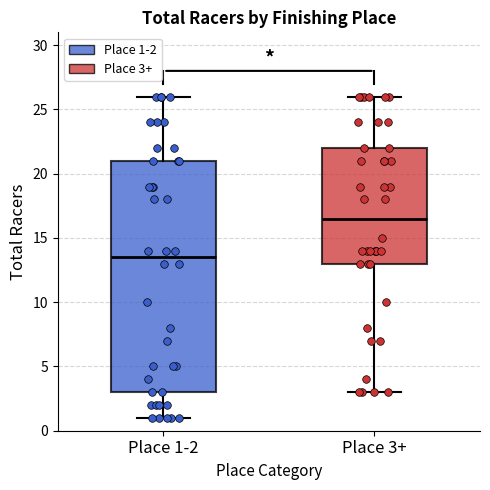

Comparing the boxes themselves (not the whiskers), which one is the tallest?

Place 1-2